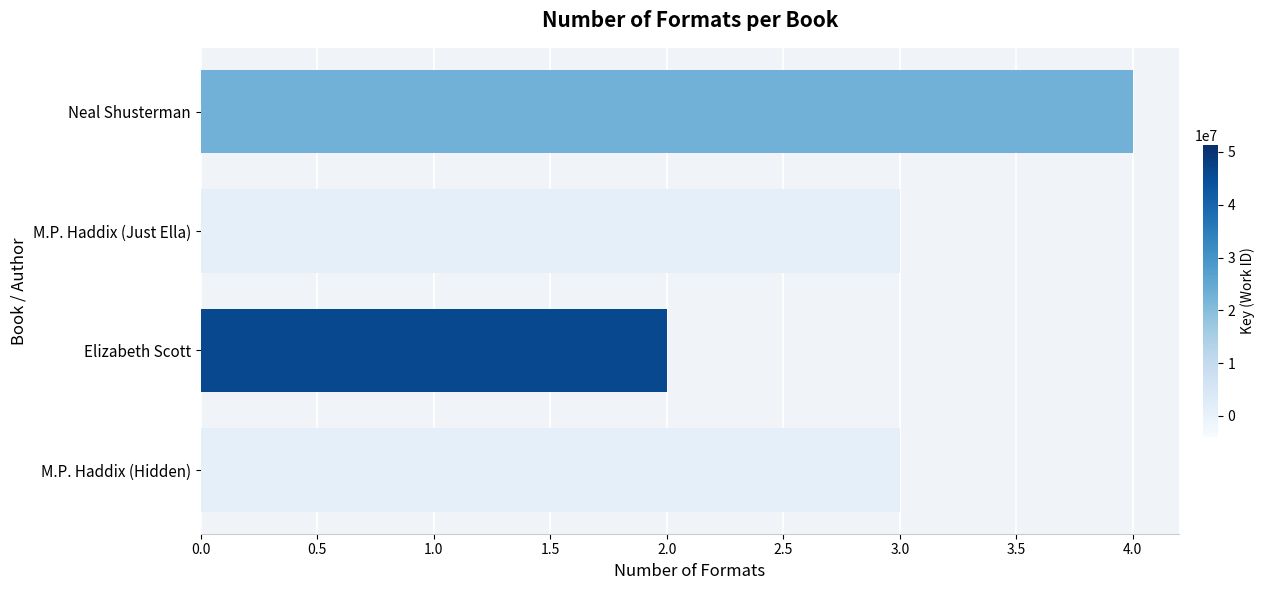

Count the number of data series in this chart.

1